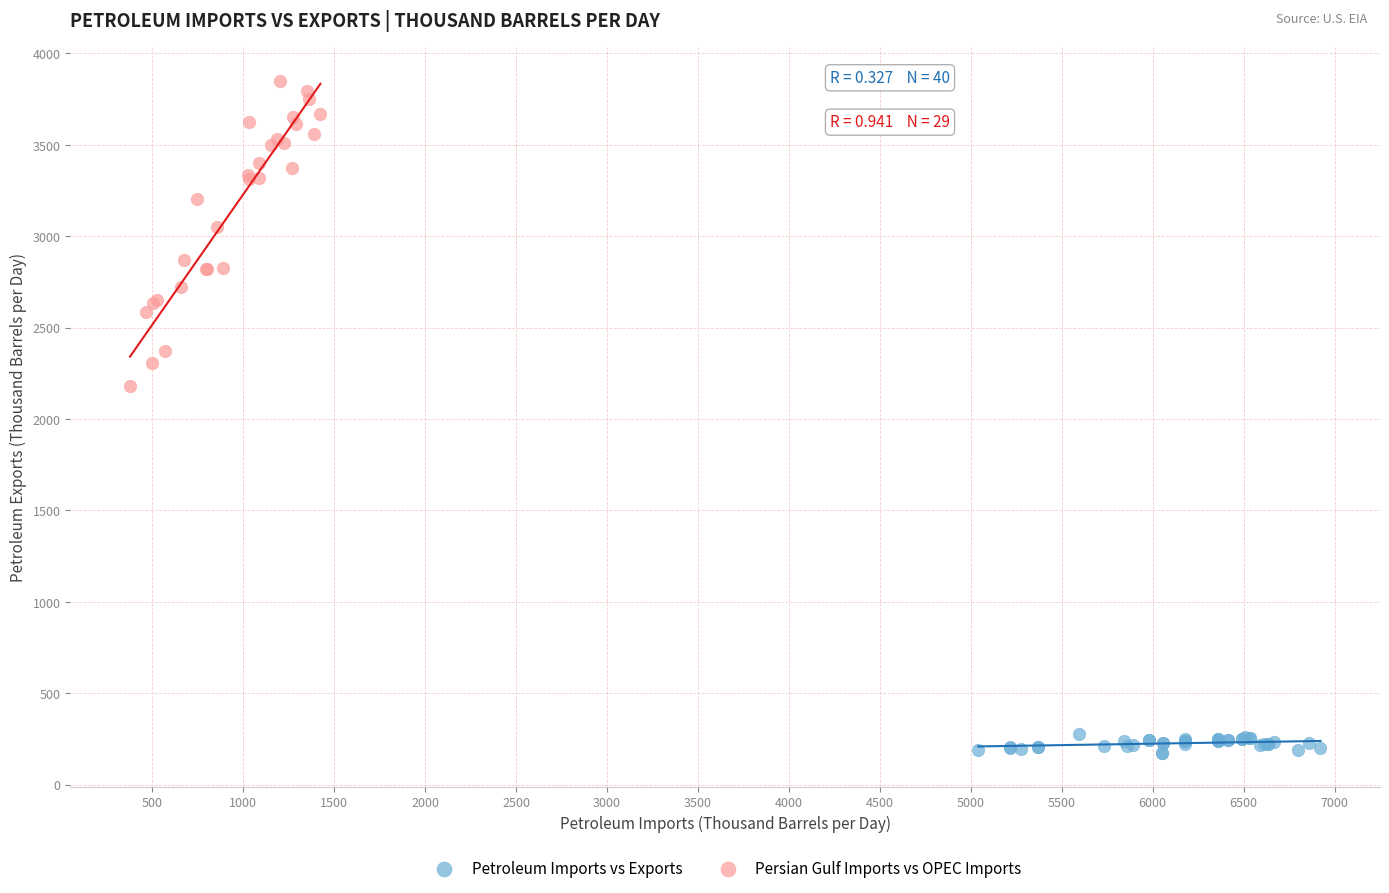

Which series reaches the minimum Y coordinate?

Petroleum Imports vs Exports